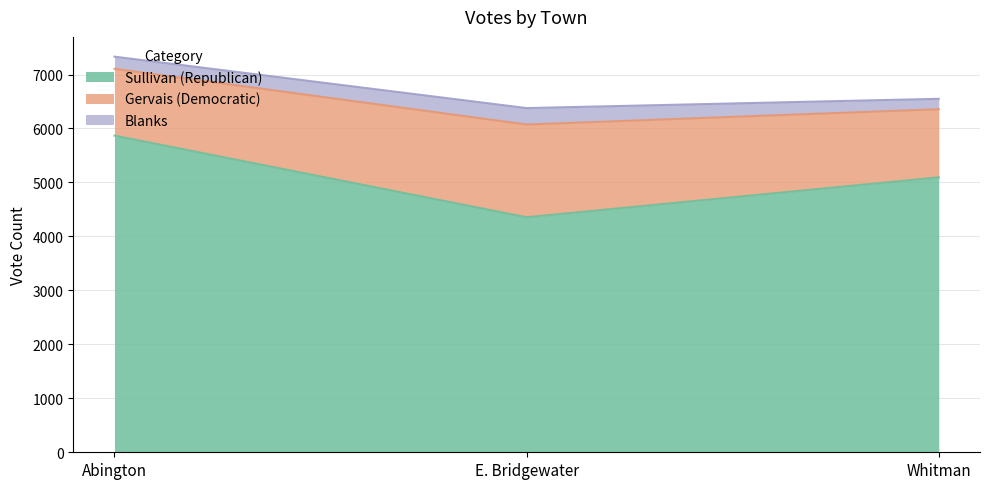

Does the chart display data point markers on the line(s)?

No